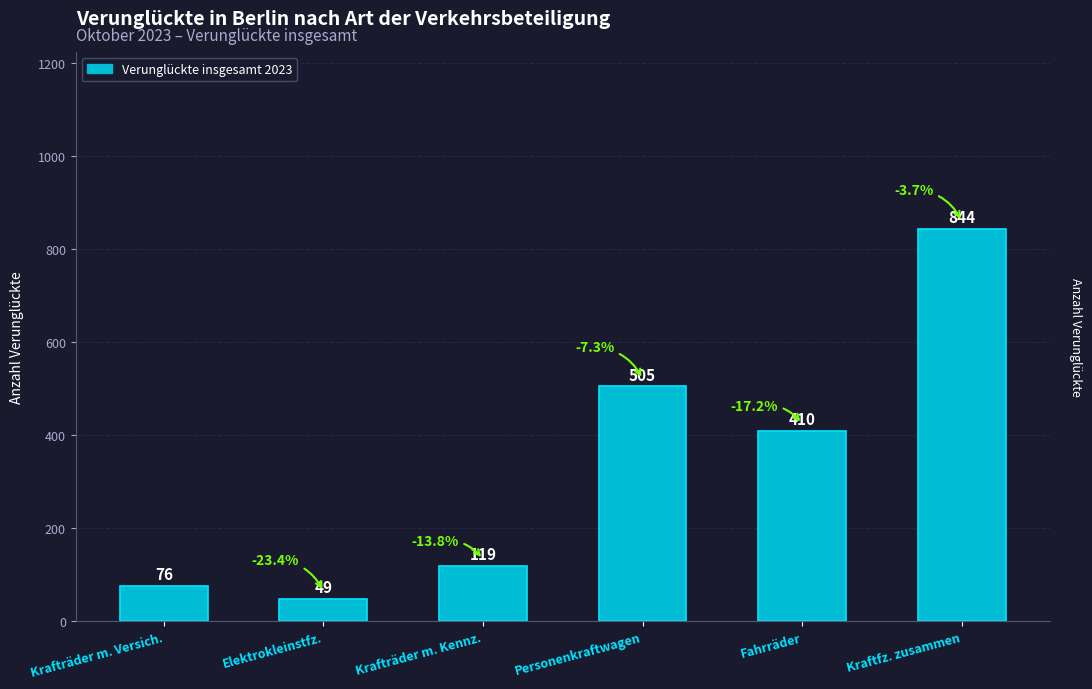

Where does the data first go above 410?

Personenkraftwagen